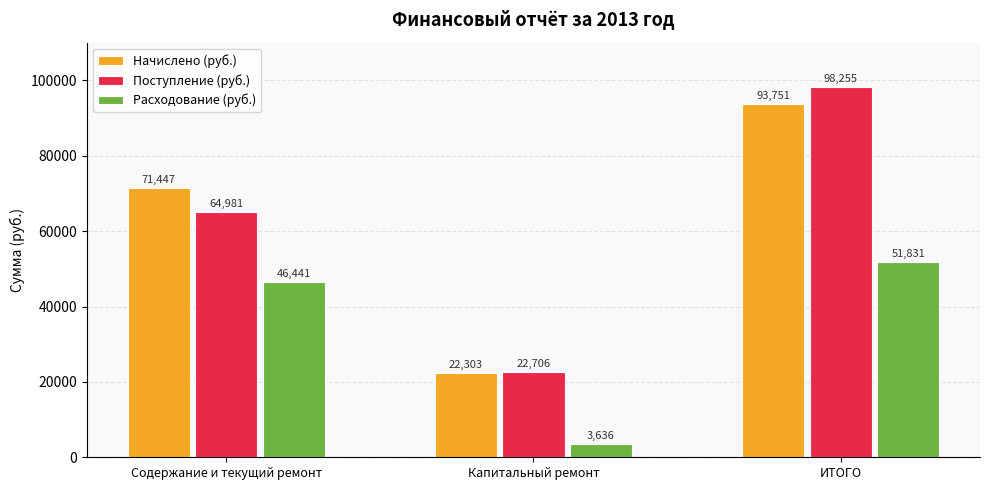

At which label does Начислено (руб.) reach its minimum?

Капитальный ремонт